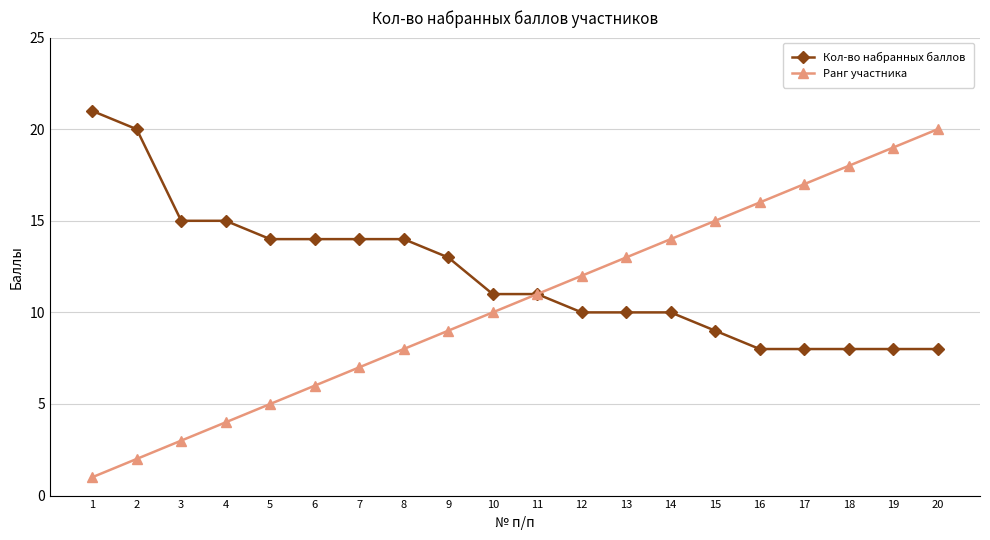

What is the difference between the highest and lowest values at 7?

7